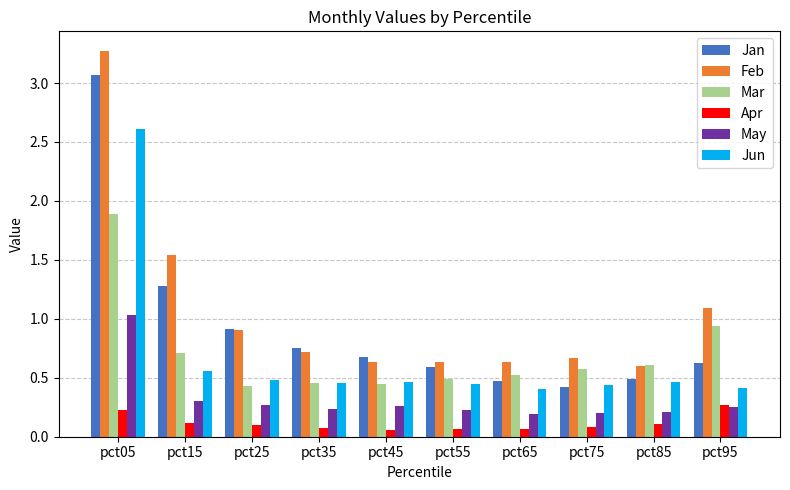

Is the value of Apr at pct95 greater than the value of Jun at pct35?

No